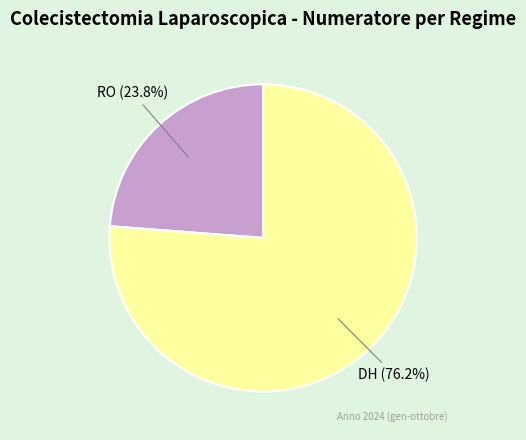

Combined, what portion of the pie is RO and DH?

100.0%